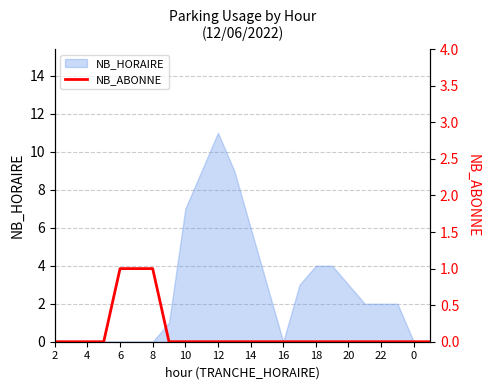

Where is the data nearest to the value 0?

2